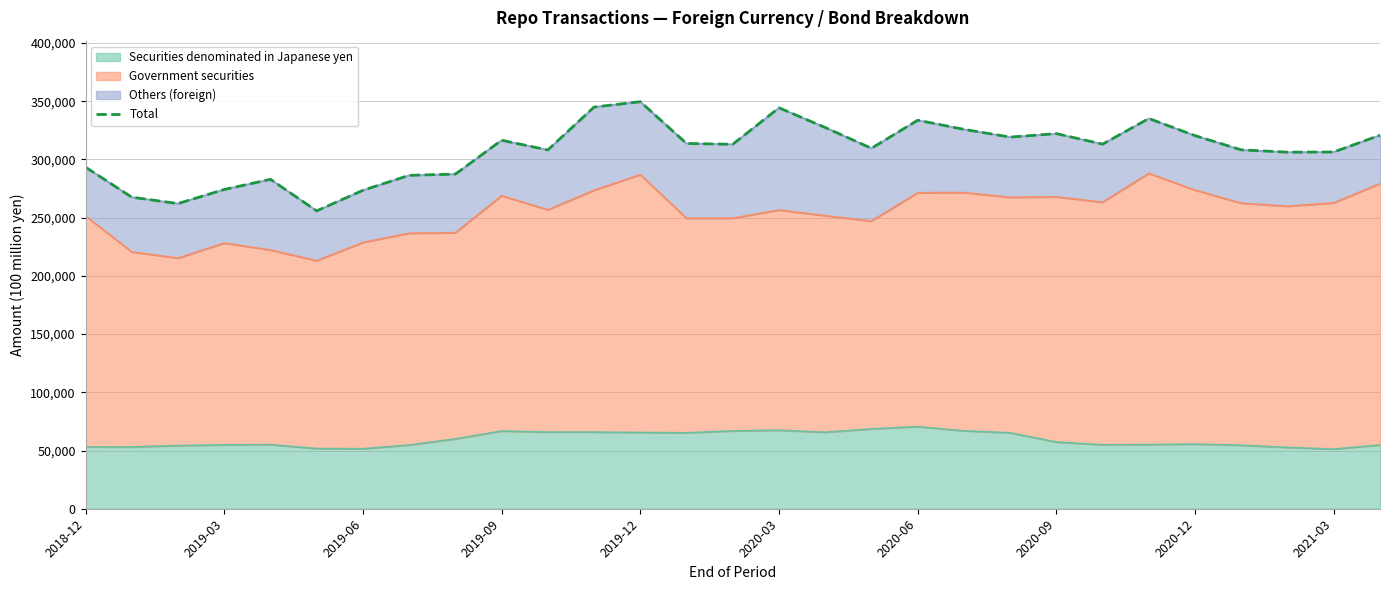

What is the lowest value of the Securities denominated in Japanese yen series?

51207